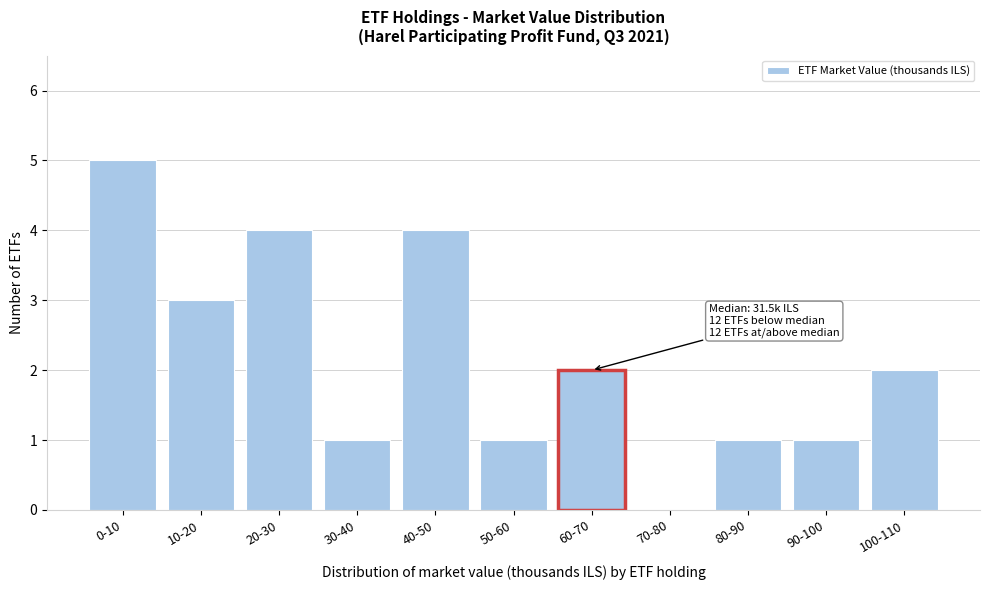

Reading left to right, list all the values displayed in this chart.

0-10=5	10-20=3	20-30=4	30-40=1	40-50=4	50-60=1	60-70=2	70-80=0	80-90=1	90-100=1	100-110=2